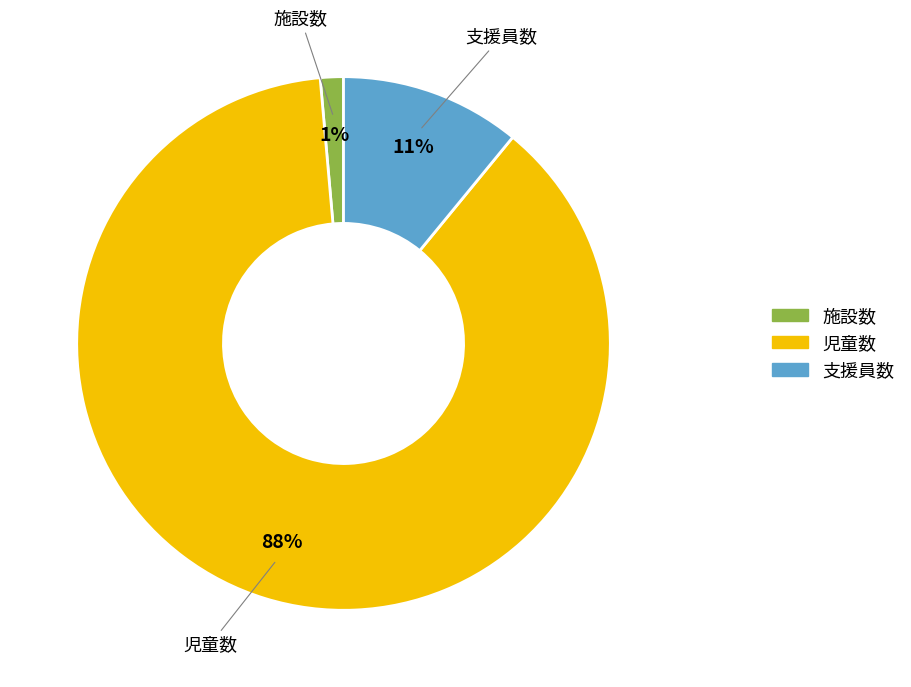

Which category has the biggest portion of the pie?

児童数